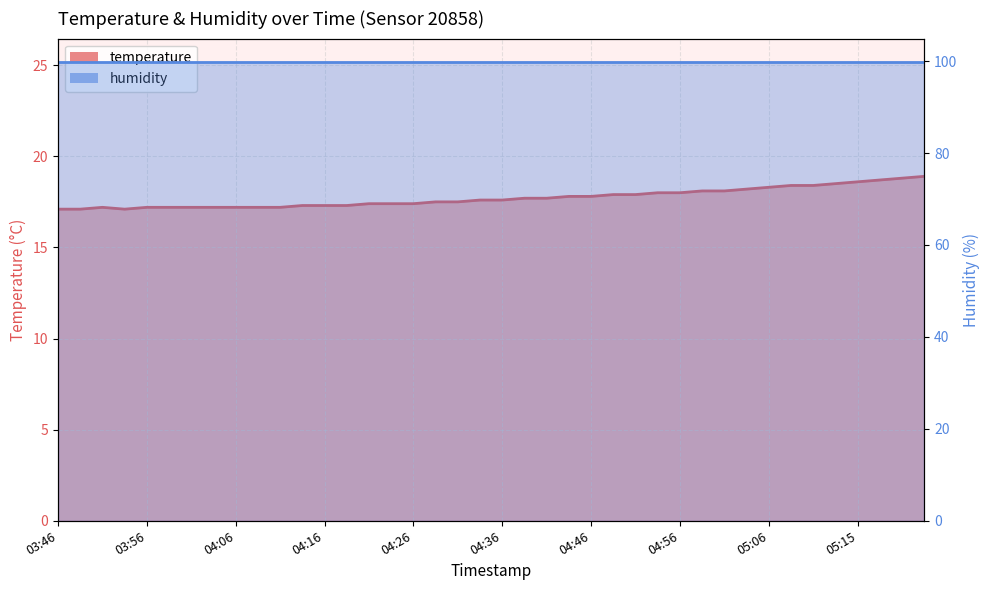

Is it true that the value at 04:11 is 17.2?

True